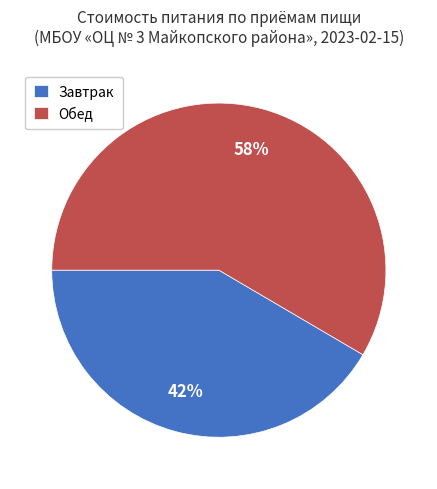

Between Обед and Завтрак, which is larger?

Обед